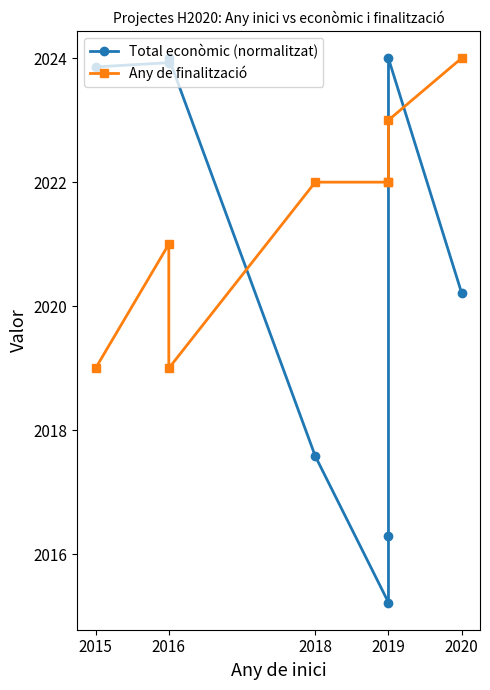

Rank the series by their maximum value, from lowest to highest.

Total econòmic (normalitzat), Any de finalització